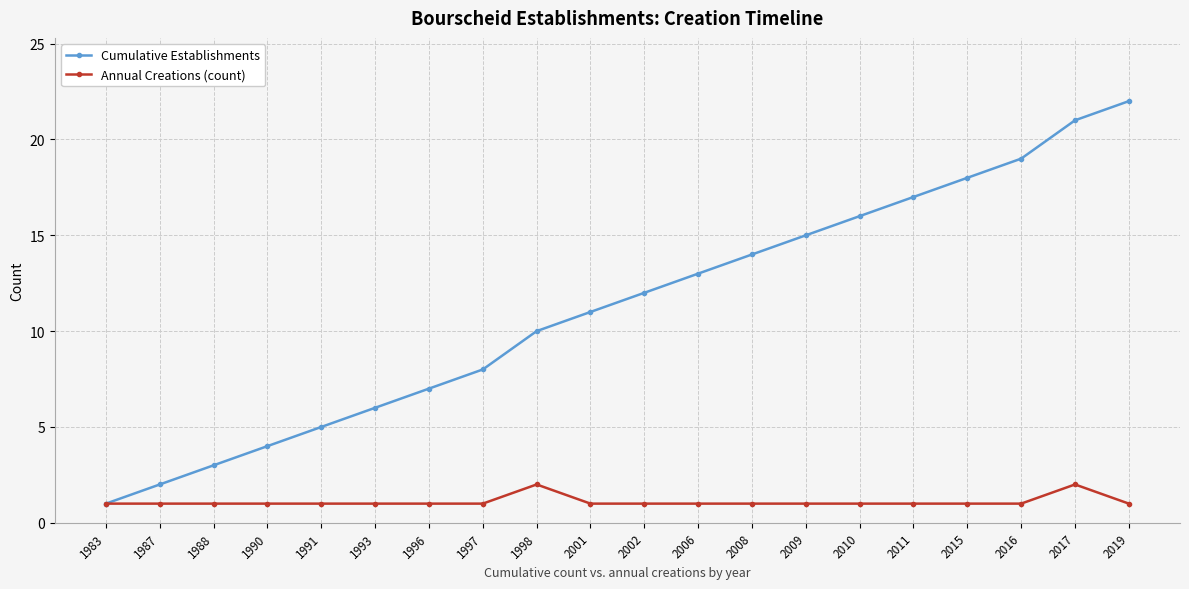

What are all the series names shown in the legend?

Cumulative Establishments, Annual Creations (count)